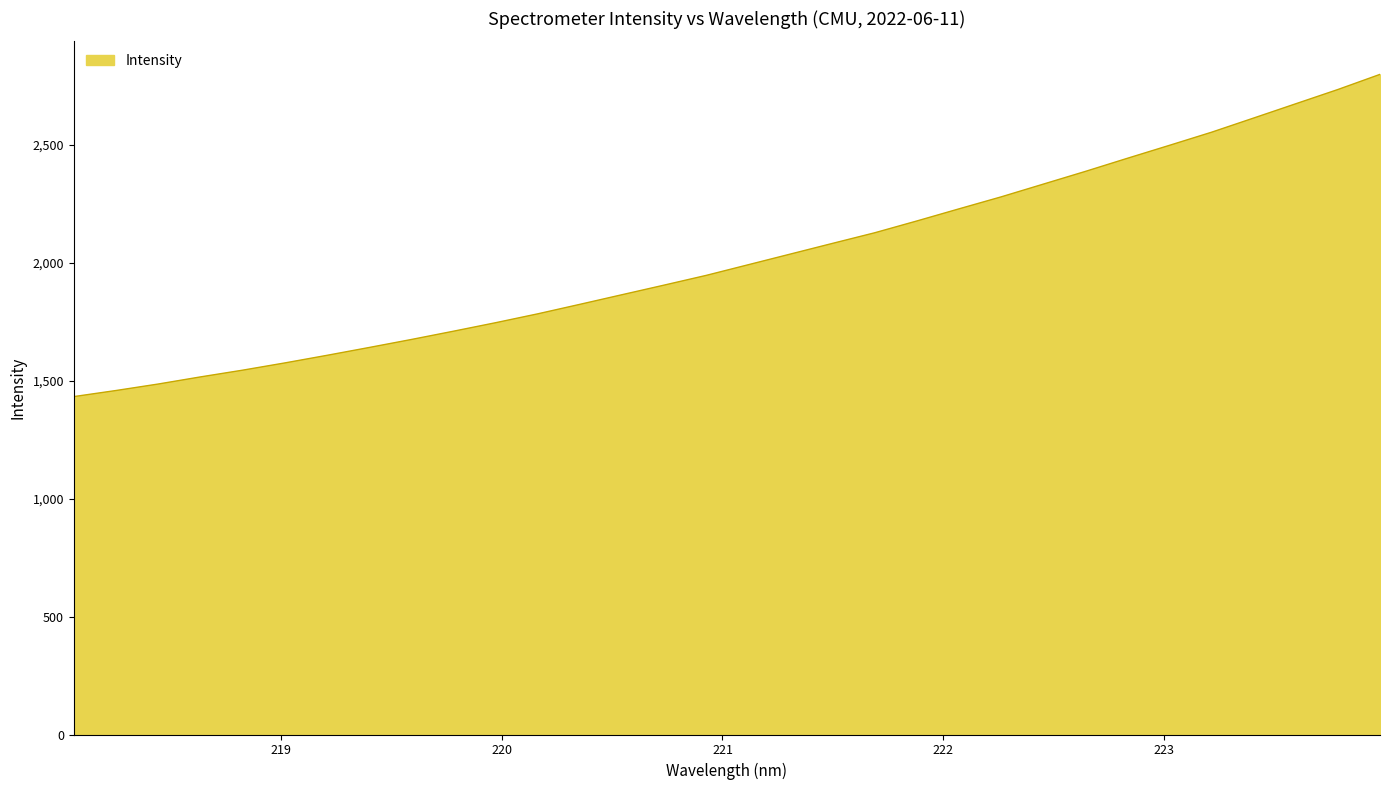

What is the maximum value shown in the chart?

2798.7